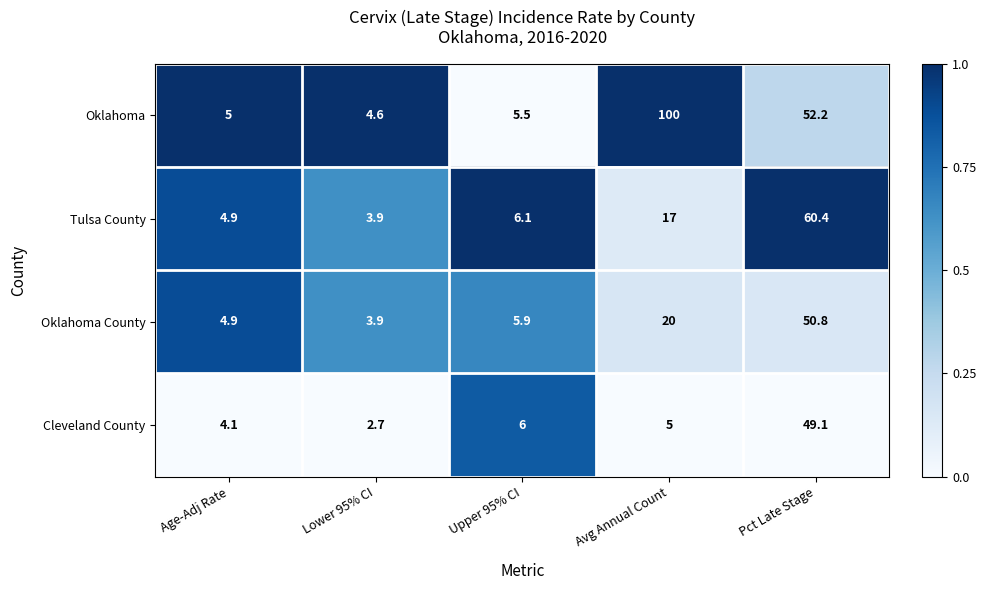

Rank the series by their maximum value, from lowest to highest.

Cleveland County, Oklahoma County, Tulsa County, Oklahoma